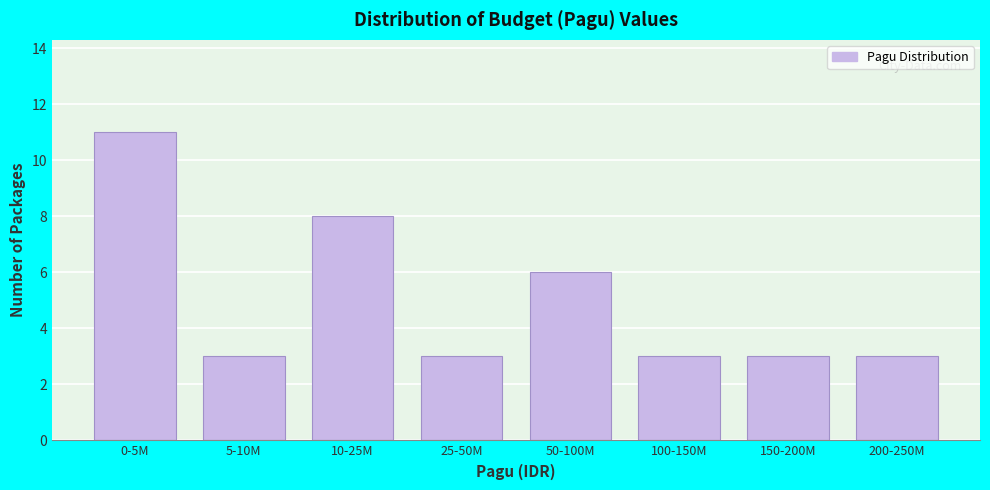

Reading left to right, what are all the values shown in this chart?

11	3	8	3	6	3	3	3